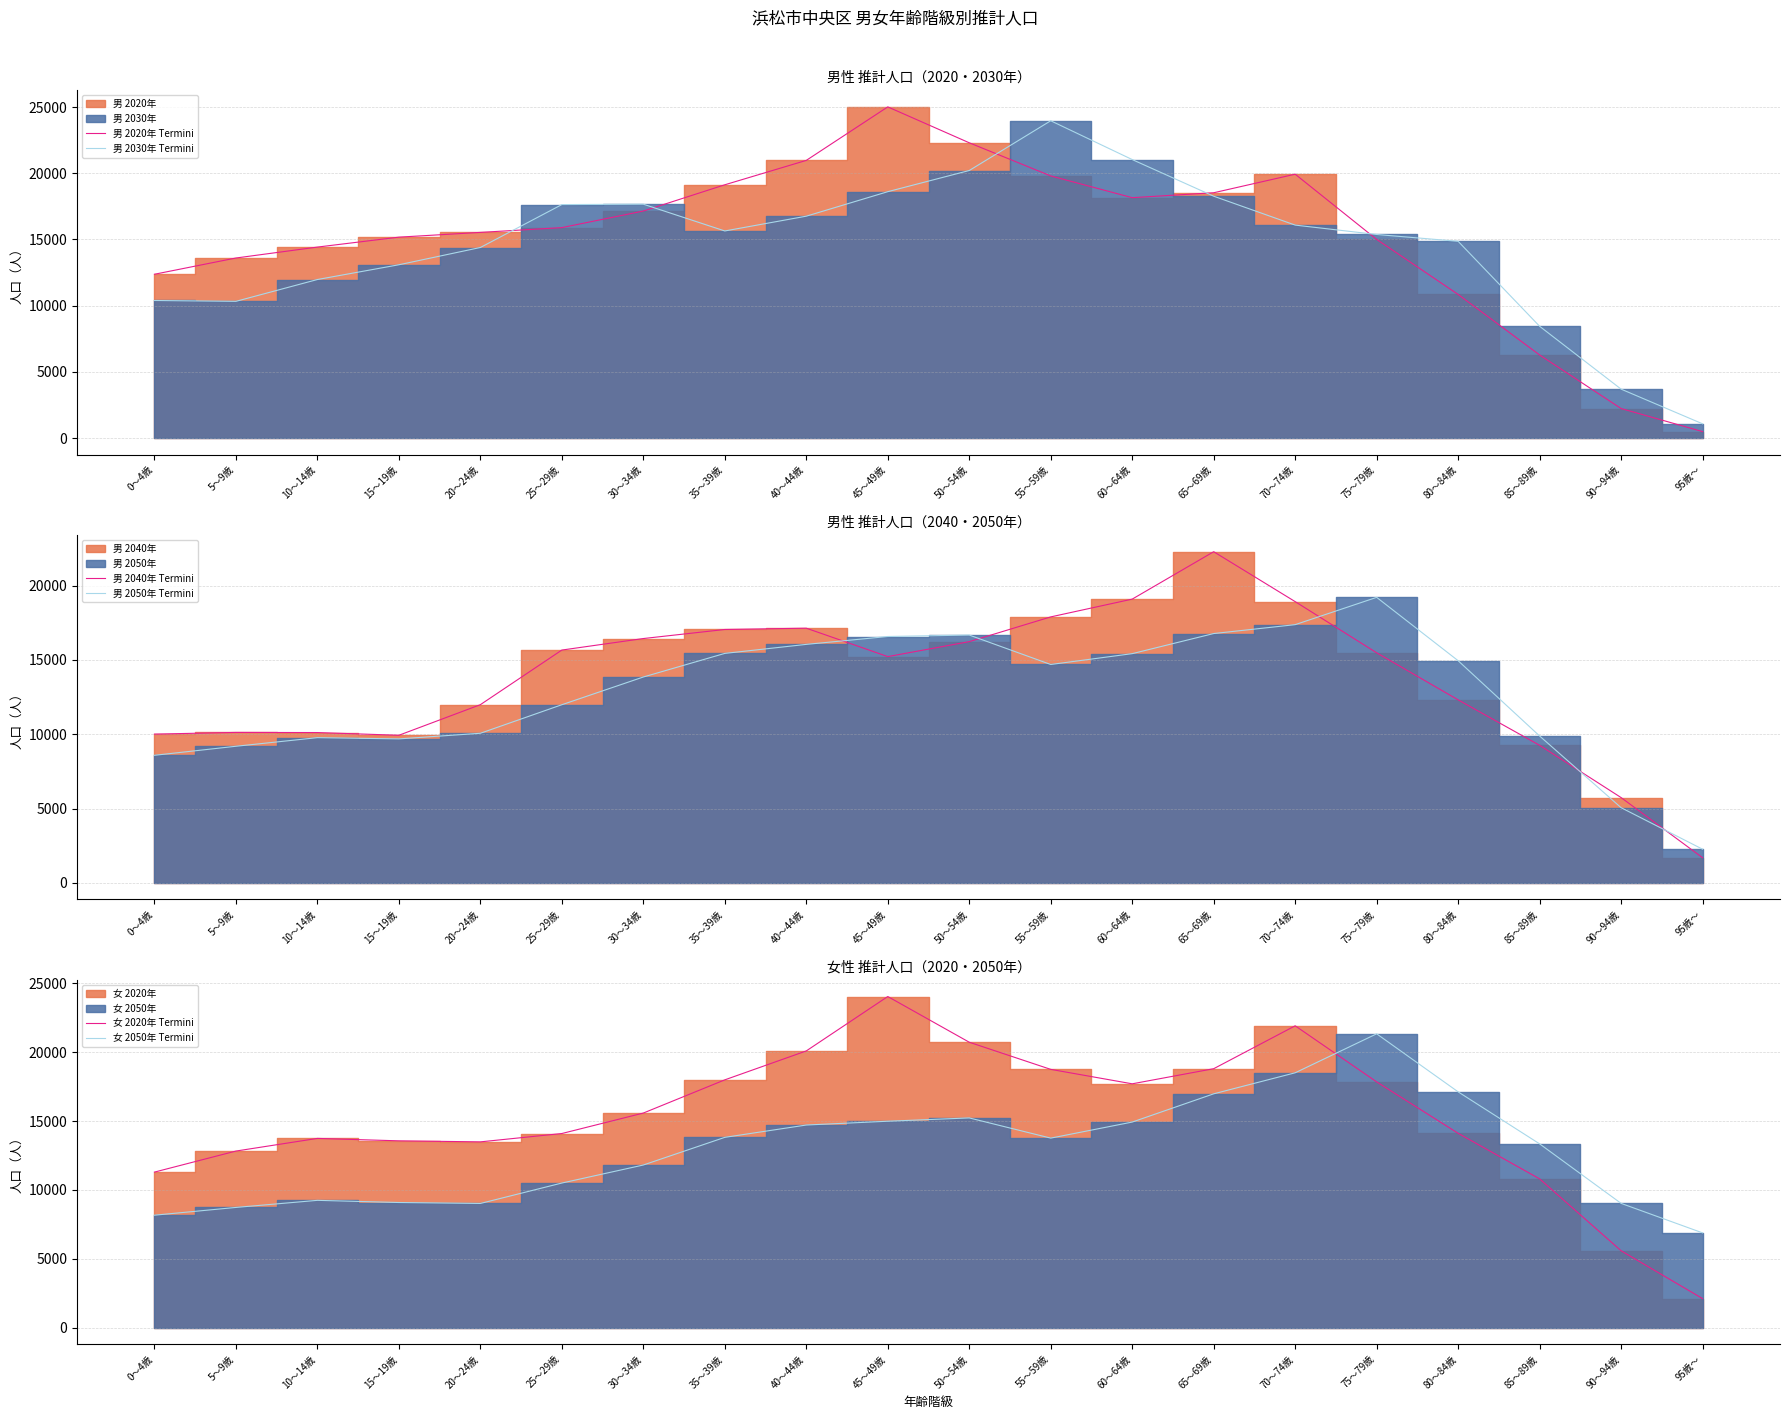

What is the minimum value shown in the chart?

492